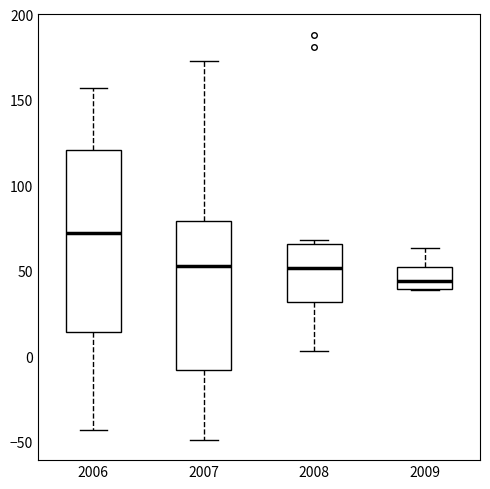

Which box has the lowest median line?

2009